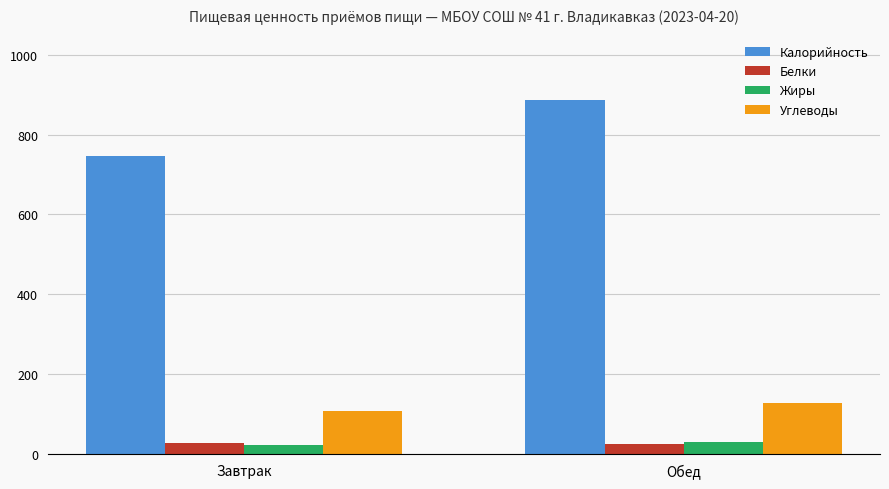

What is the difference between the Жиры values at Завтрак and Обед?

9